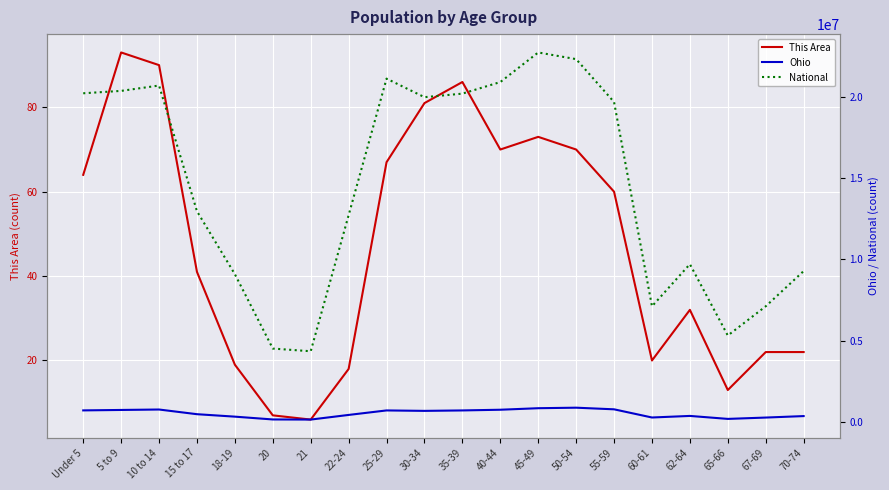

How many values in the Ohio series exceed 691329?

9